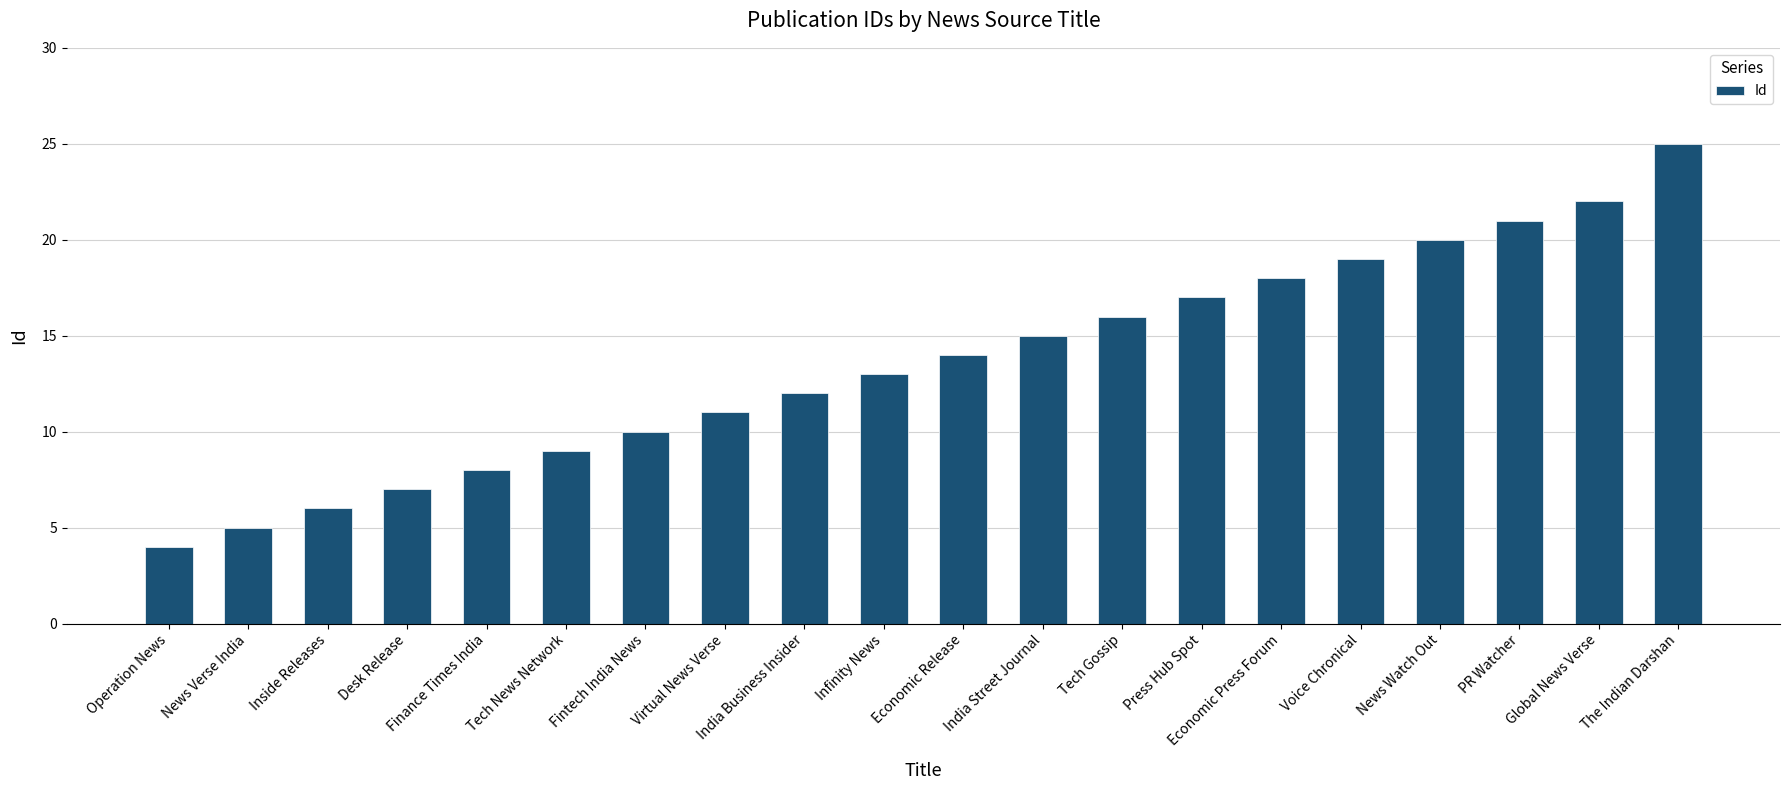

Between Tech News Network and Desk Release, which is larger?

Tech News Network